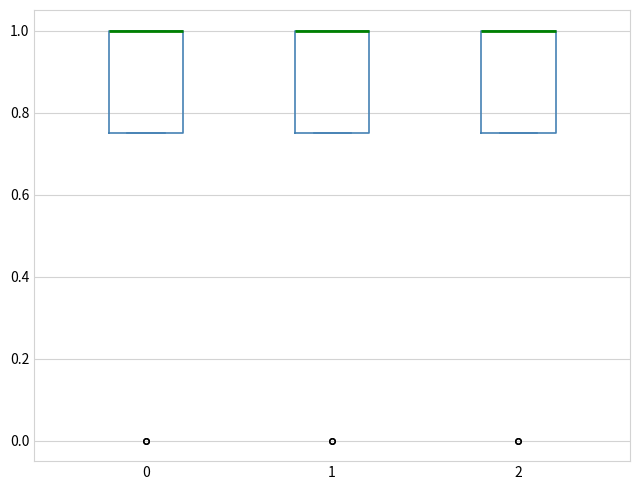

Reading left to right, read every box against the y-axis: the position of its median line, the range the box covers, and the ends of its whiskers. The values are not printed on the chart, so give them approximately, as read against the axis.

0: median 1.00 (drawn on the box's upper edge), box 0.76 to 1.00, whiskers 0.76 to 1.00
1: median 1.00 (drawn on the box's upper edge), box 0.76 to 1.00, whiskers 0.76 to 1.00
2: median 1.00 (drawn on the box's upper edge), box 0.76 to 1.00, whiskers 0.76 to 1.00